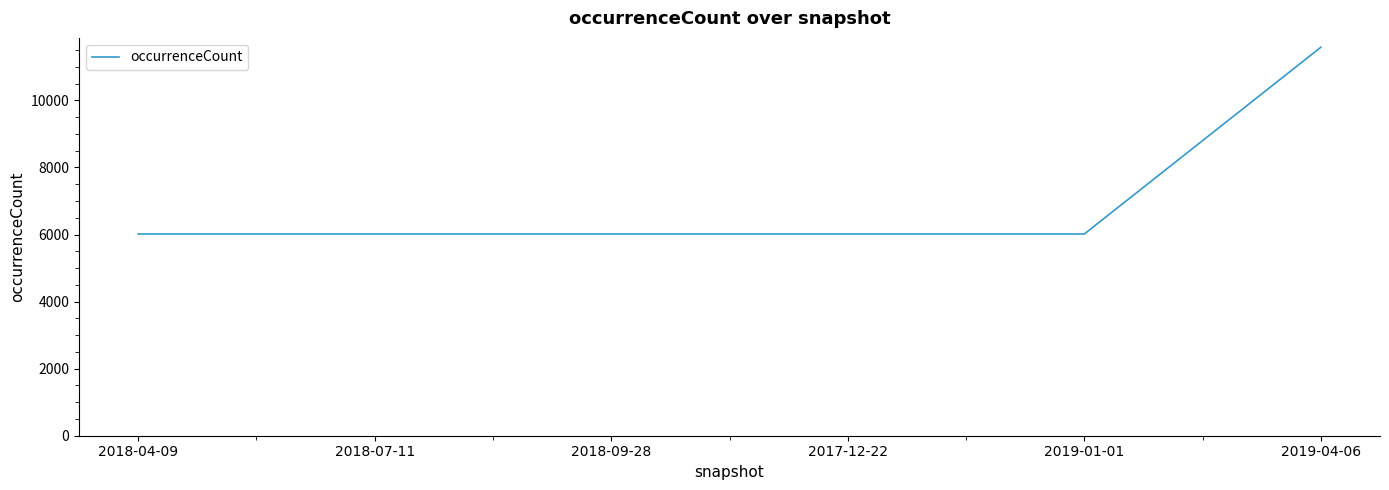

Which has a higher value, 2018-04-09 or 2019-04-06?

2019-04-06